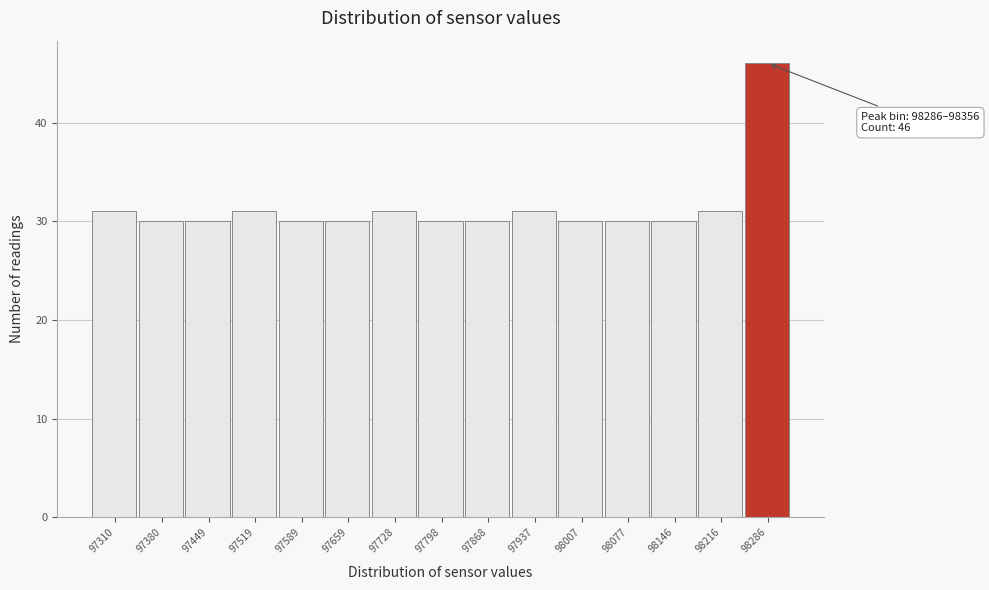

Reading right to left, list all the values displayed in this chart.

46	31	30	30	30	31	30	30	31	30	30	31	30	30	31